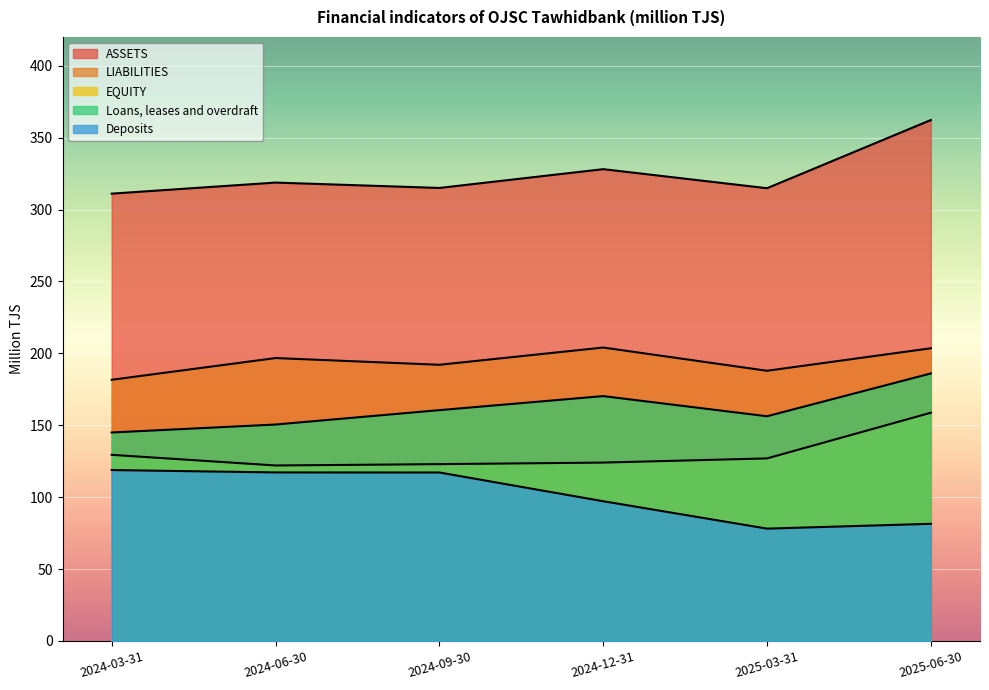

True or false: ASSETS and EQUITY cross at least once.

False